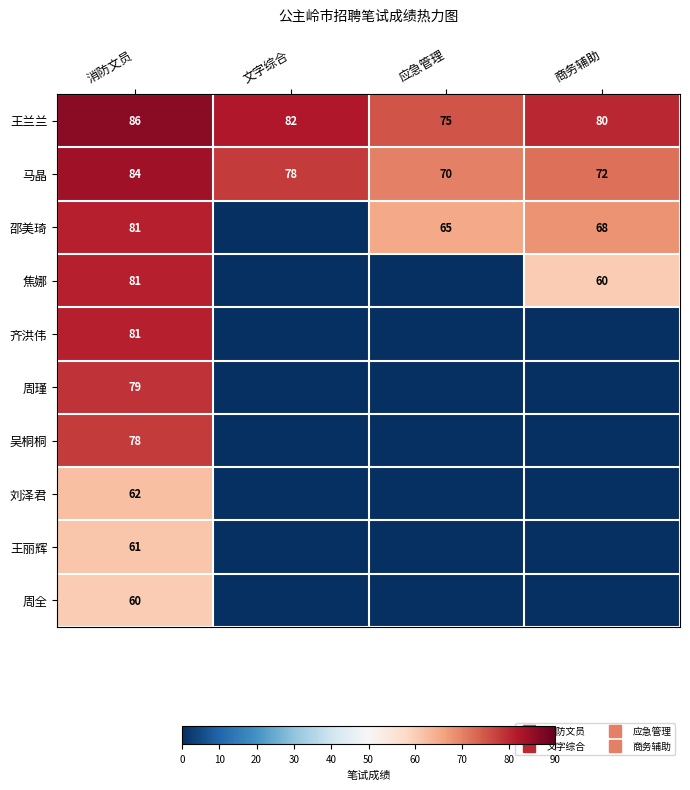

Count the 周全 values in the range 0 to 60.

4